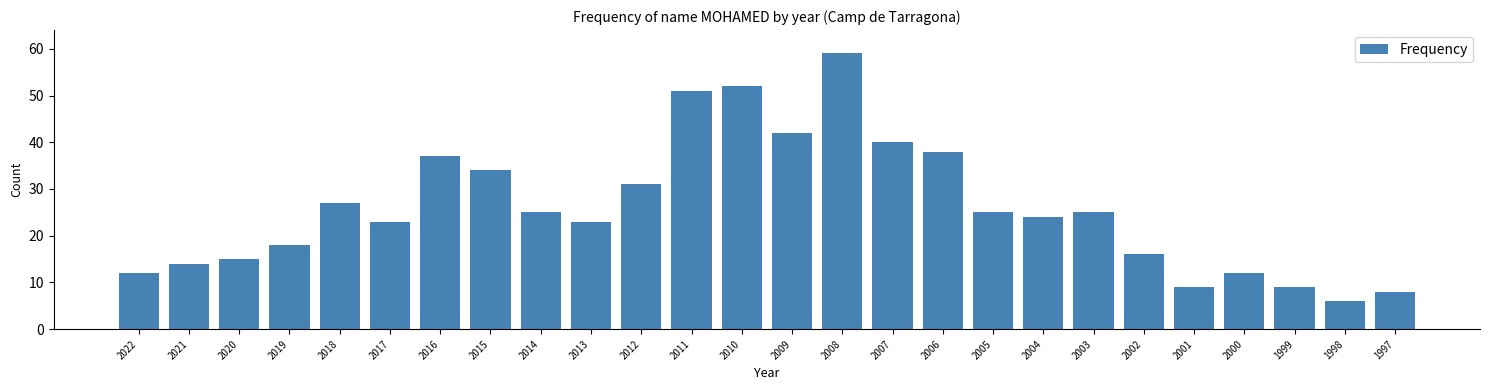

Reading left to right, extract all data points from this chart.

12	14	15	18	27	23	37	34	25	23	31	51	52	42	59	40	38	25	24	25	16	9	12	9	6	8